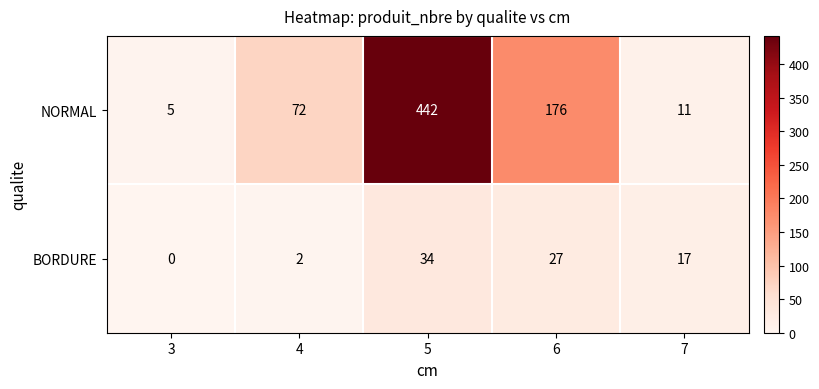

Which series has the largest total across all categories?

NORMAL